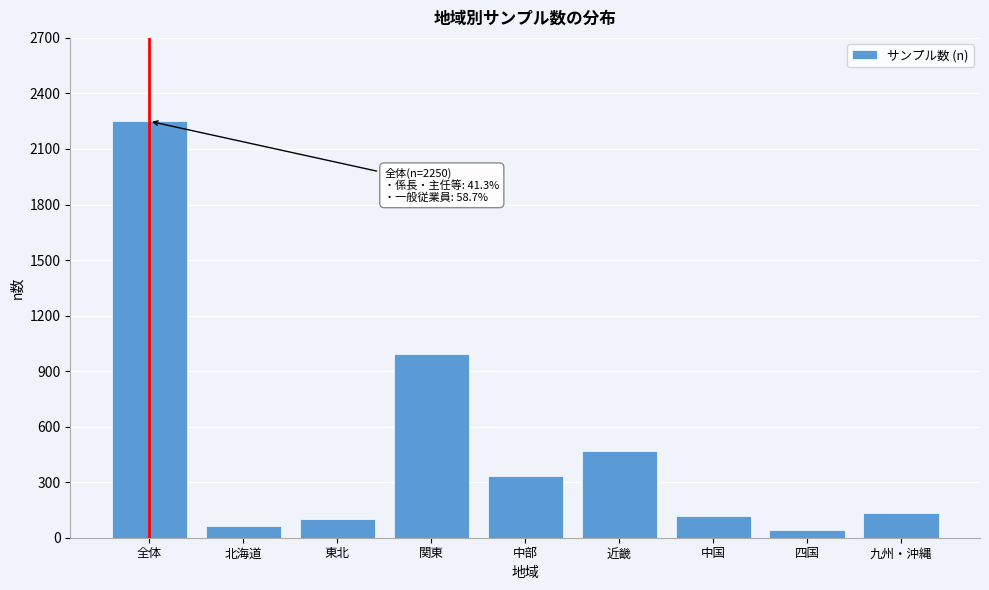

Reading left to right, extract all data points from this chart.

2250	62	101	990	334	471	118	42	132